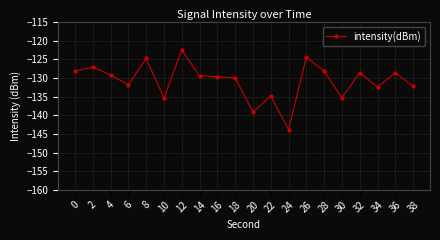

The chart shows a value of -129.2 at 4. True or false?

True